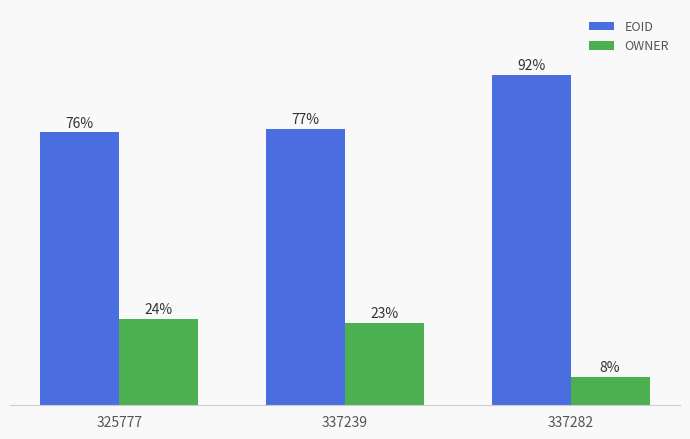

Which series has the largest total across all categories?

EOID